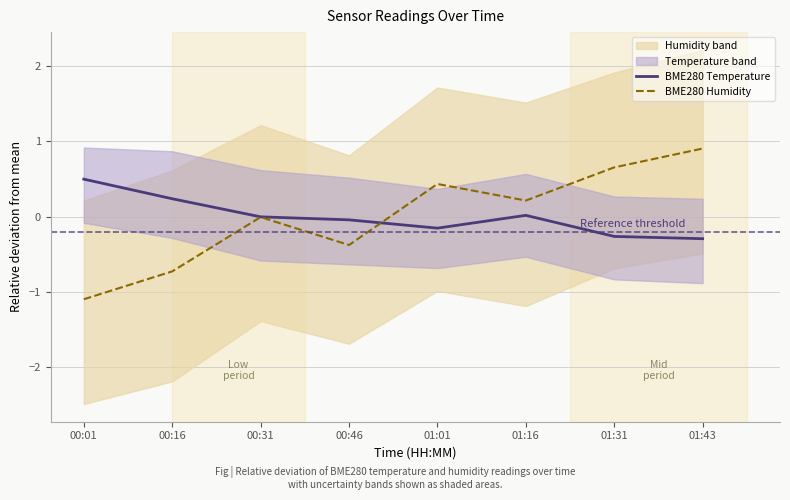

At which label does BME280 Temperature reach its minimum?

01:43